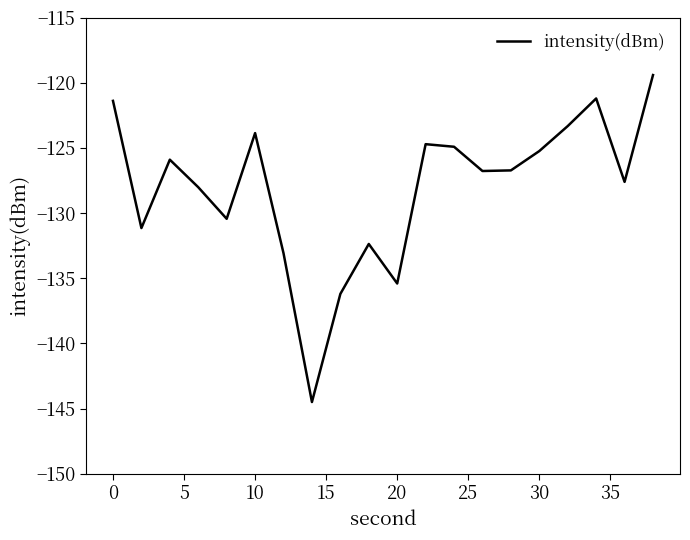

How many lines are shown in the chart?

1